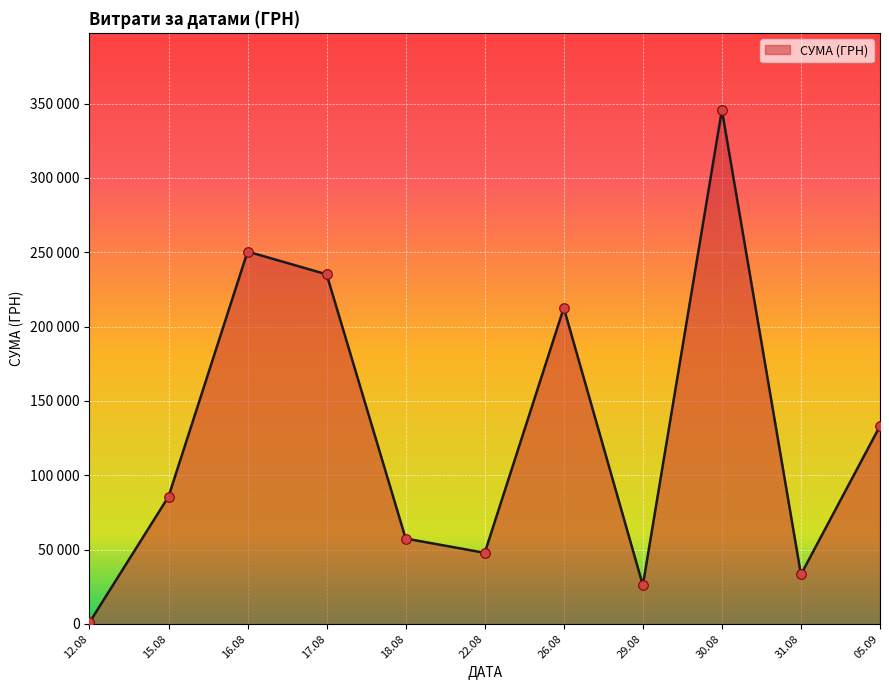

Is this an area chart (filled region under the line)?

Yes